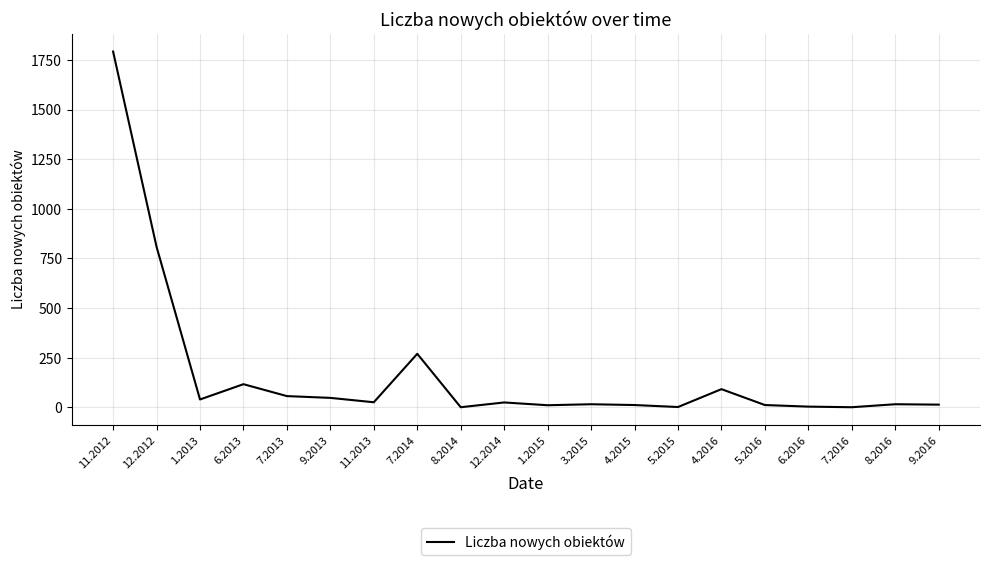

What is the change in value from 9.2013 to 7.2014?

+222